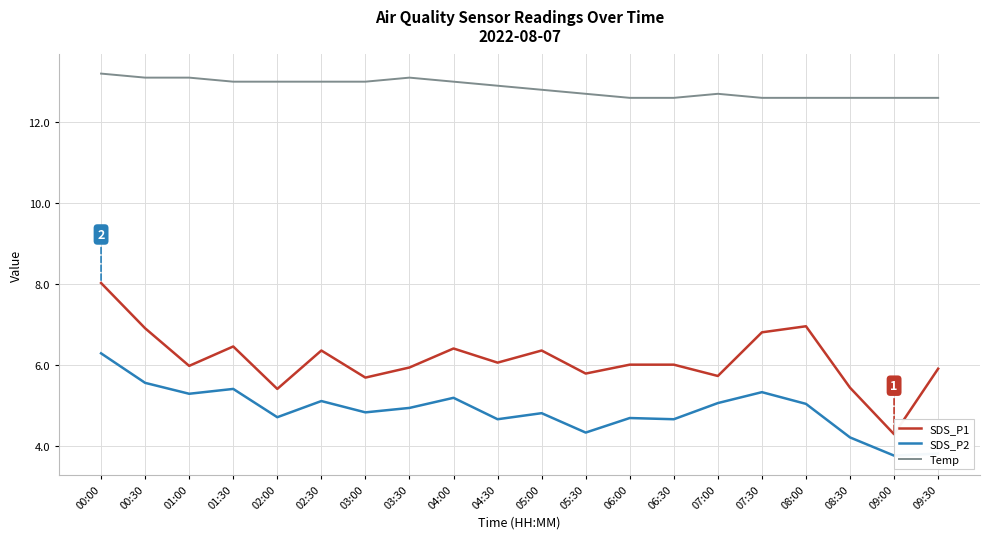

Which has a higher value, 08:00 or 06:30?

08:00